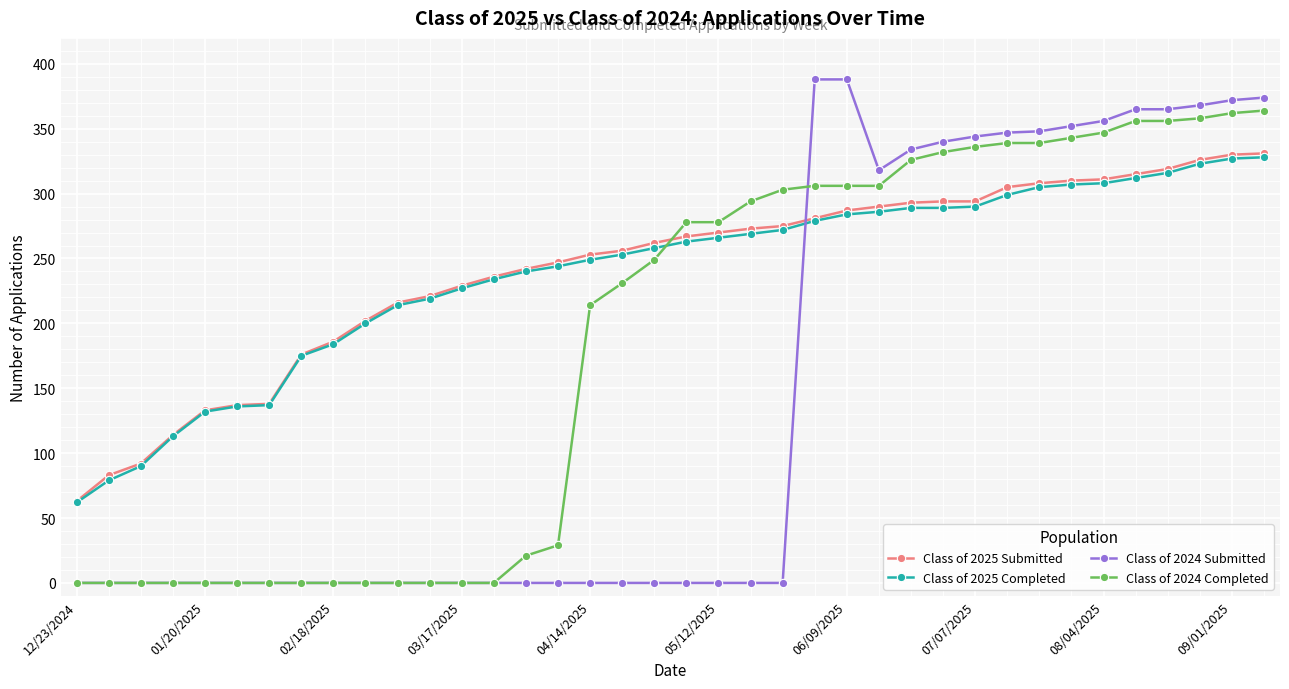

What is the maximum value for Class of 2025 Submitted?

331